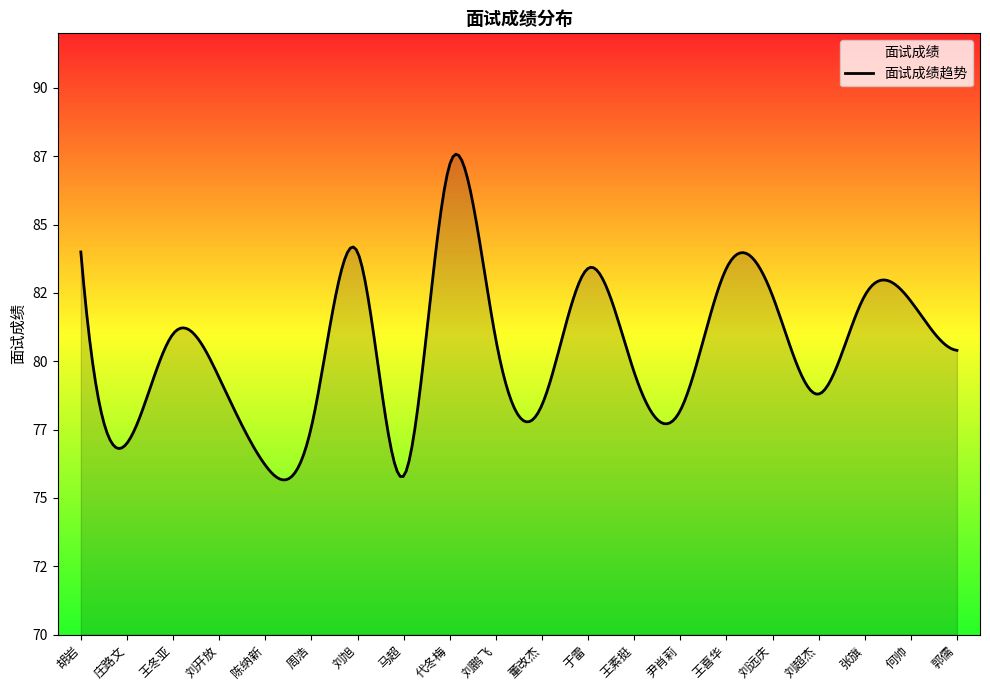

Does the chart have visible grid lines?

No